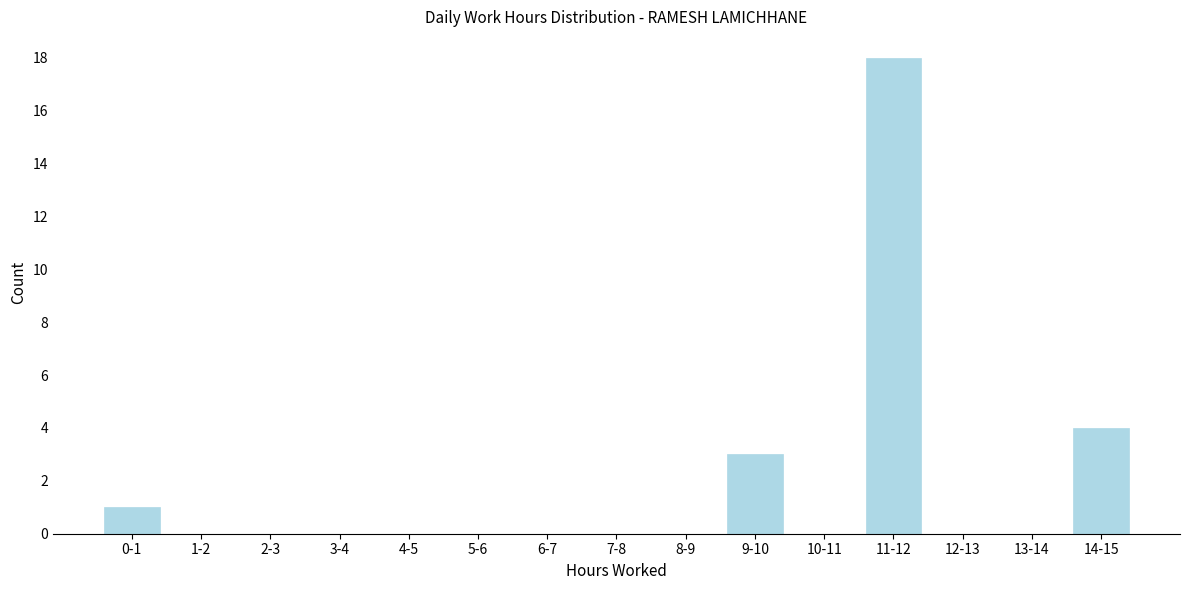

Reading left to right, extract all data points from this chart.

0-1=1	1-2=0	2-3=0	3-4=0	4-5=0	5-6=0	6-7=0	7-8=0	8-9=0	9-10=3	10-11=0	11-12=18	12-13=0	13-14=0	14-15=4